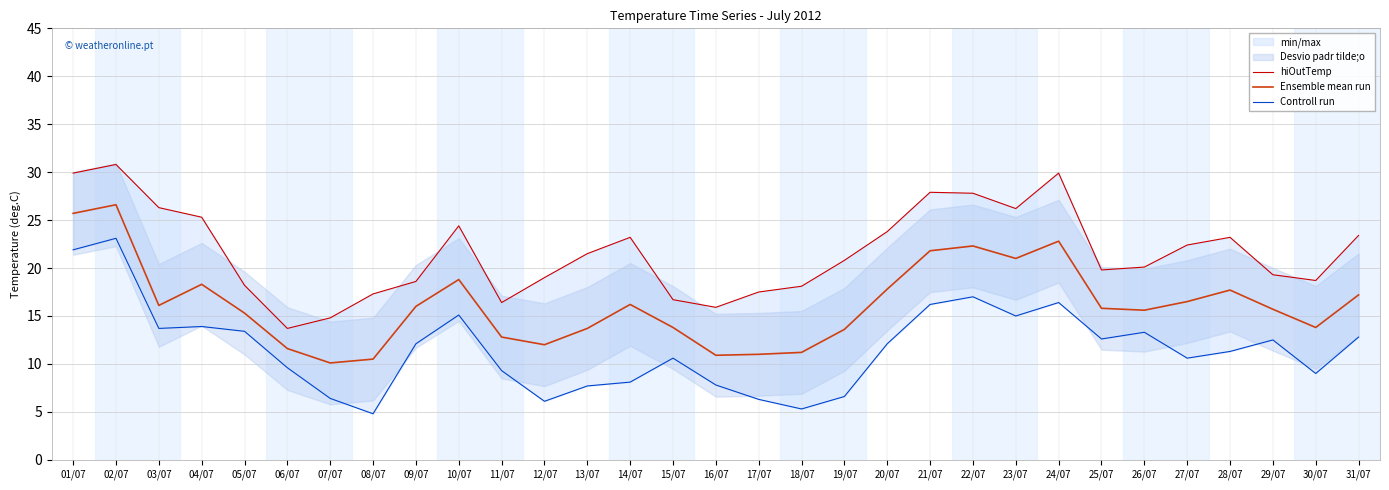

What is the label of the 26th point from the right?

06/07